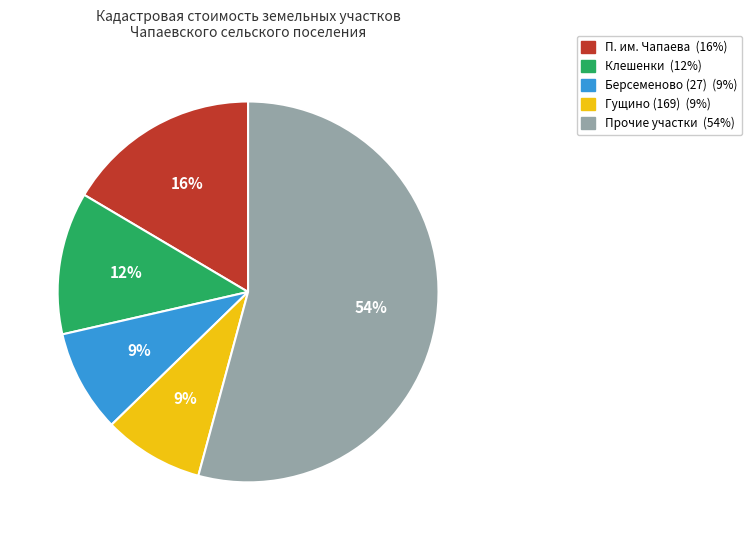

To the nearest percent, what is the average slice percentage?

20%